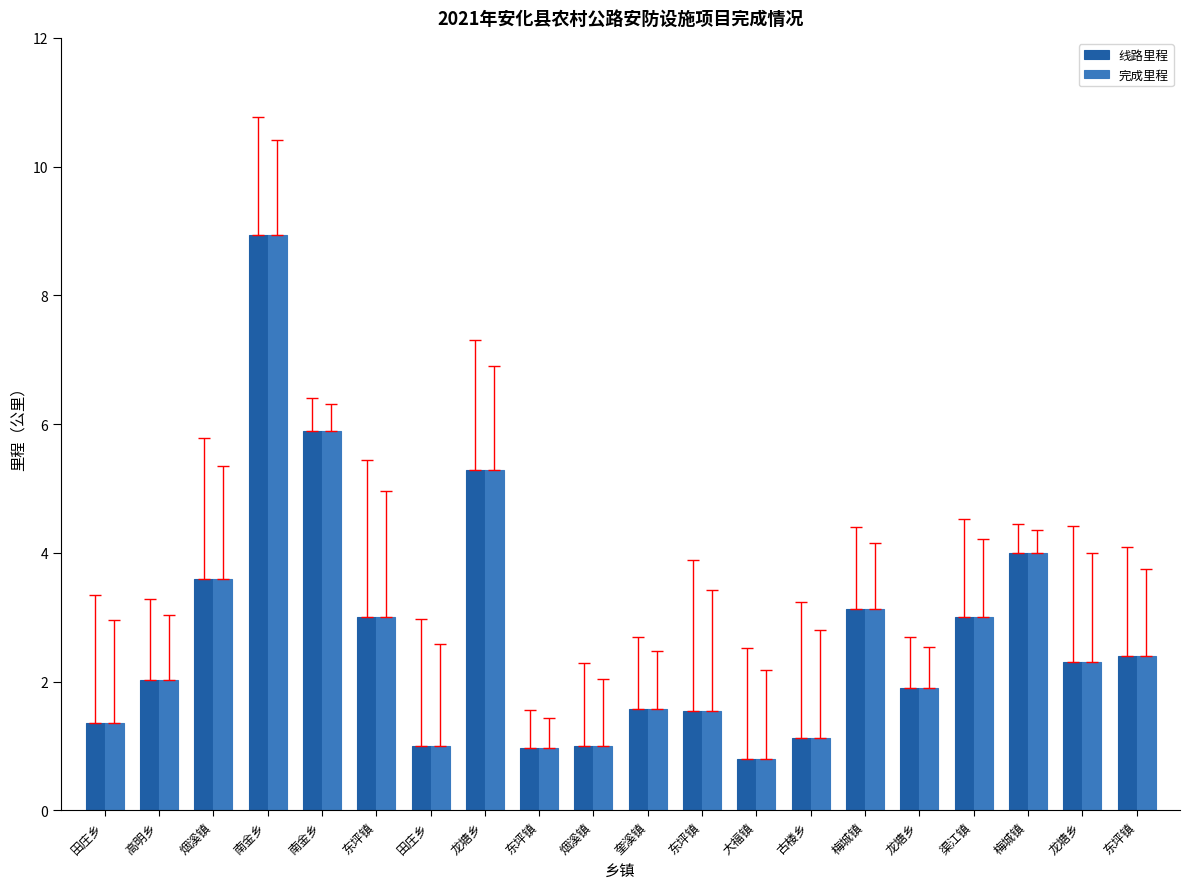

How many series are shown in this chart?

2